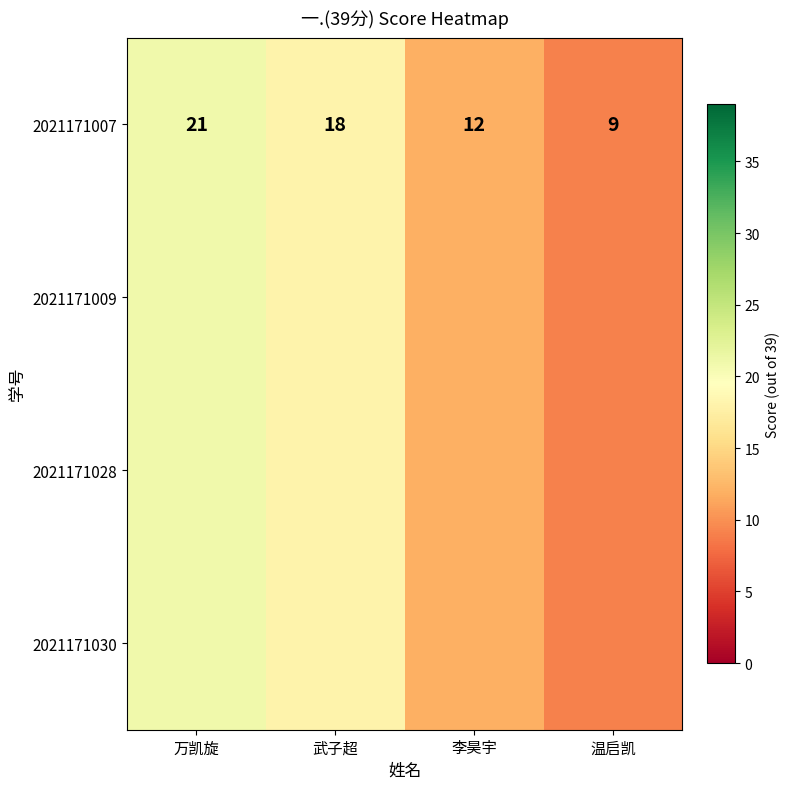

Rank the categories by value from lowest to highest.

温启凯, 李昊宇, 武子超, 万凯旋